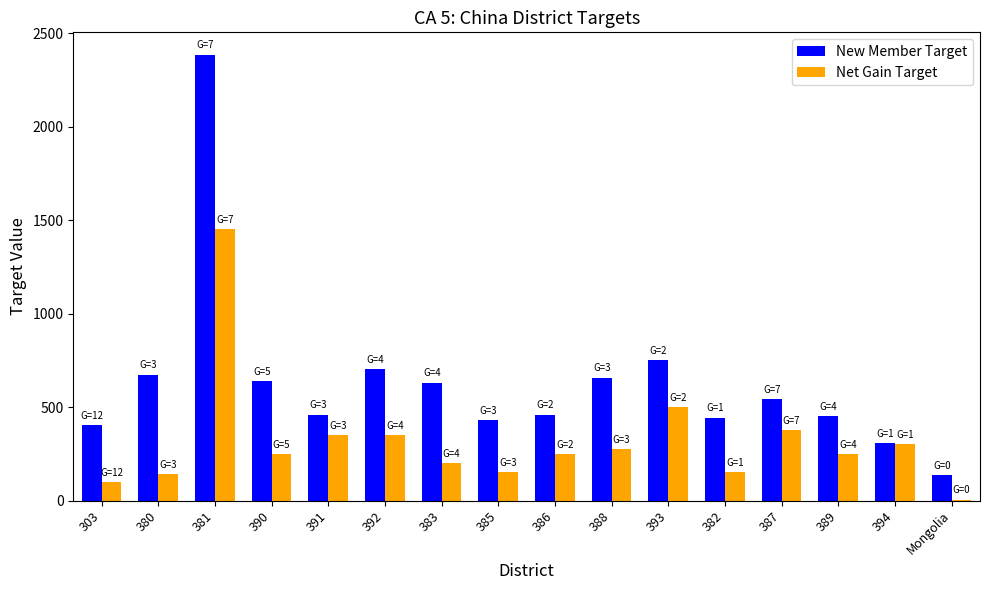

What is the greatest value displayed?

2385